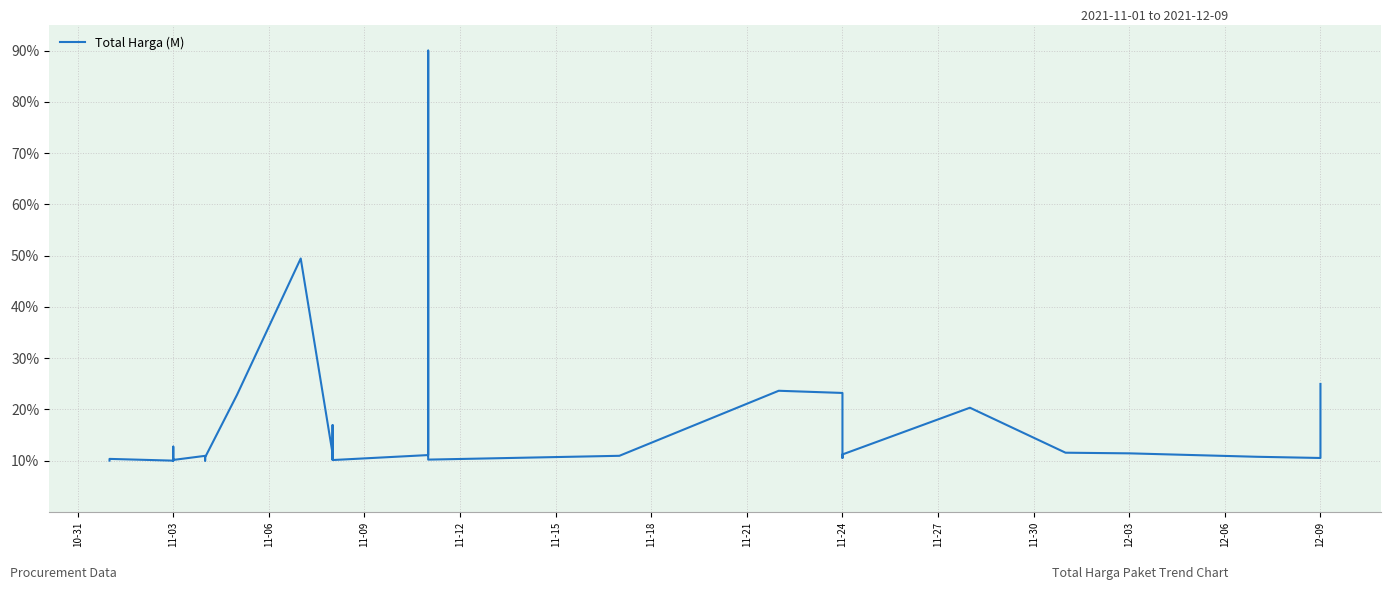

What is the minimum value shown in the chart?

10.0